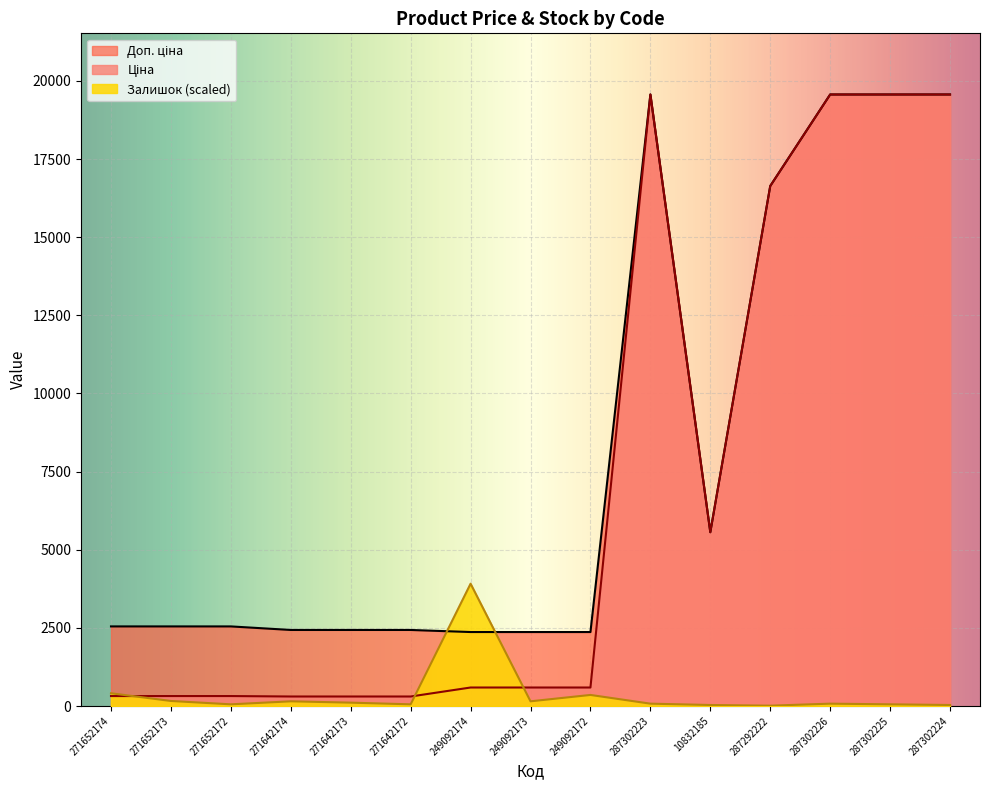

True or false: Ціна and Доп. ціна intersect in this chart.

False